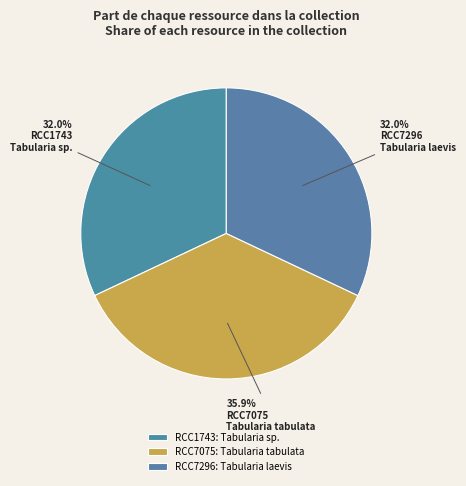

Count the number of slices in the pie.

3